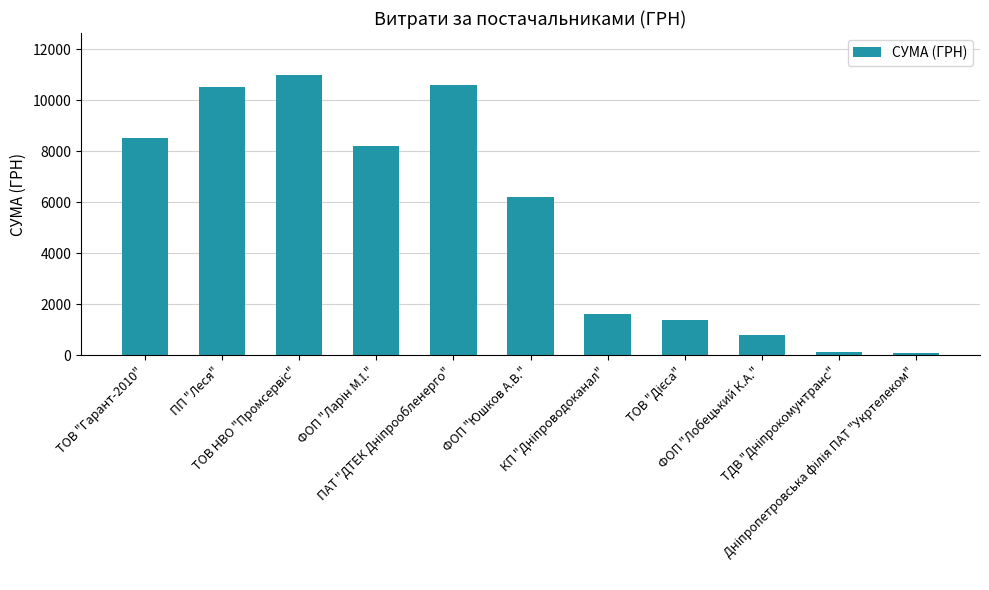

What is the difference between the second highest and minimum values?

10512.1